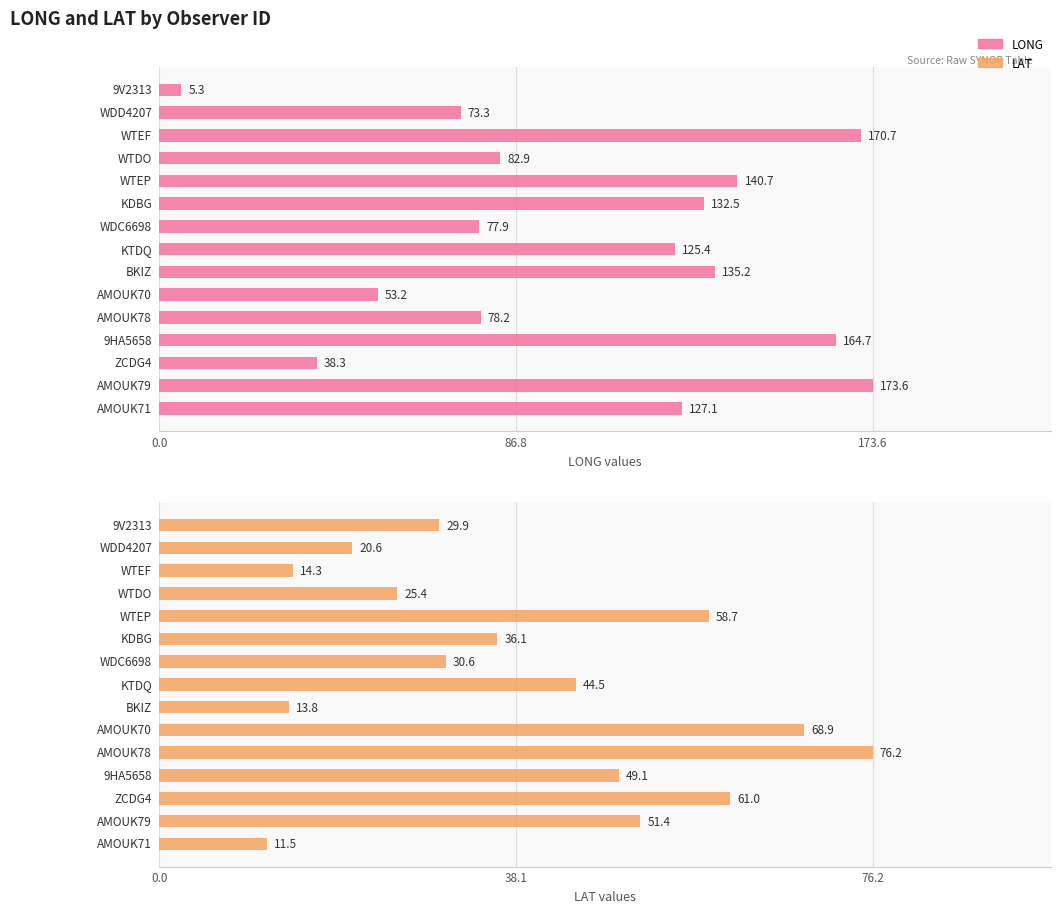

Is it true that LAT equals 78.1 at 7?

False